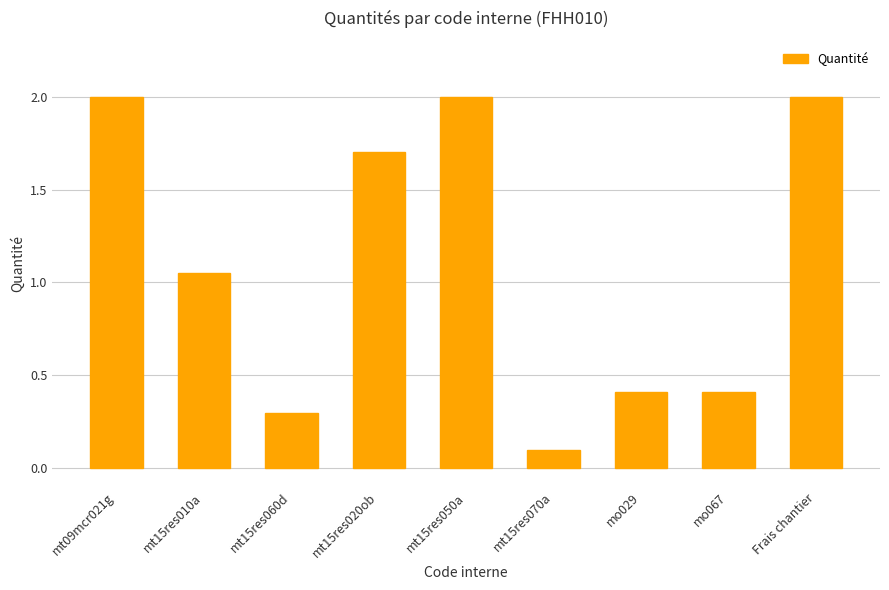

The chart shows a value of 0.4 at mo029. True or false?

True